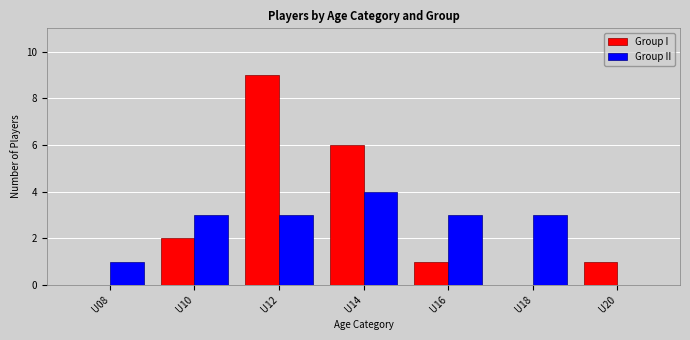

Which series changed the most between U14 and U18?

Group I